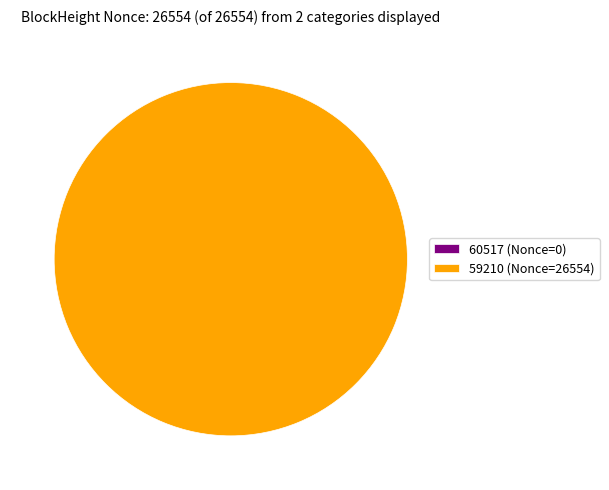

To the nearest percent, what is the average slice percentage?

50%